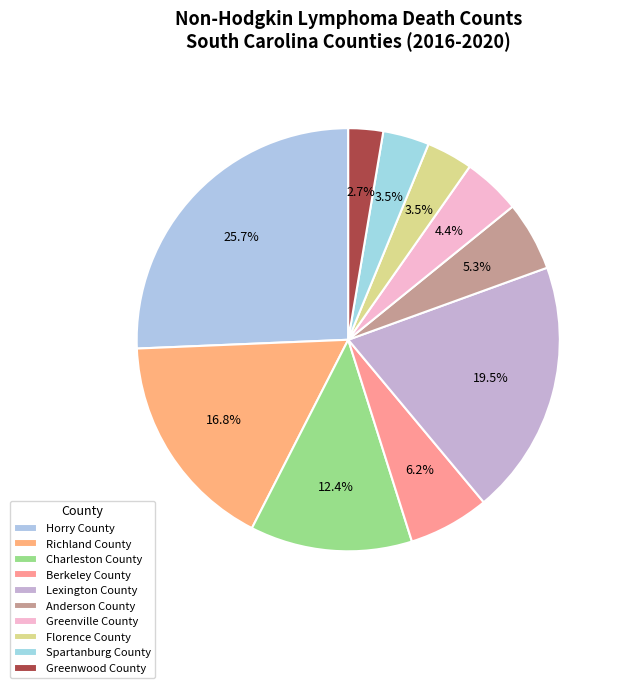

What is the largest slice in the pie chart?

Horry County